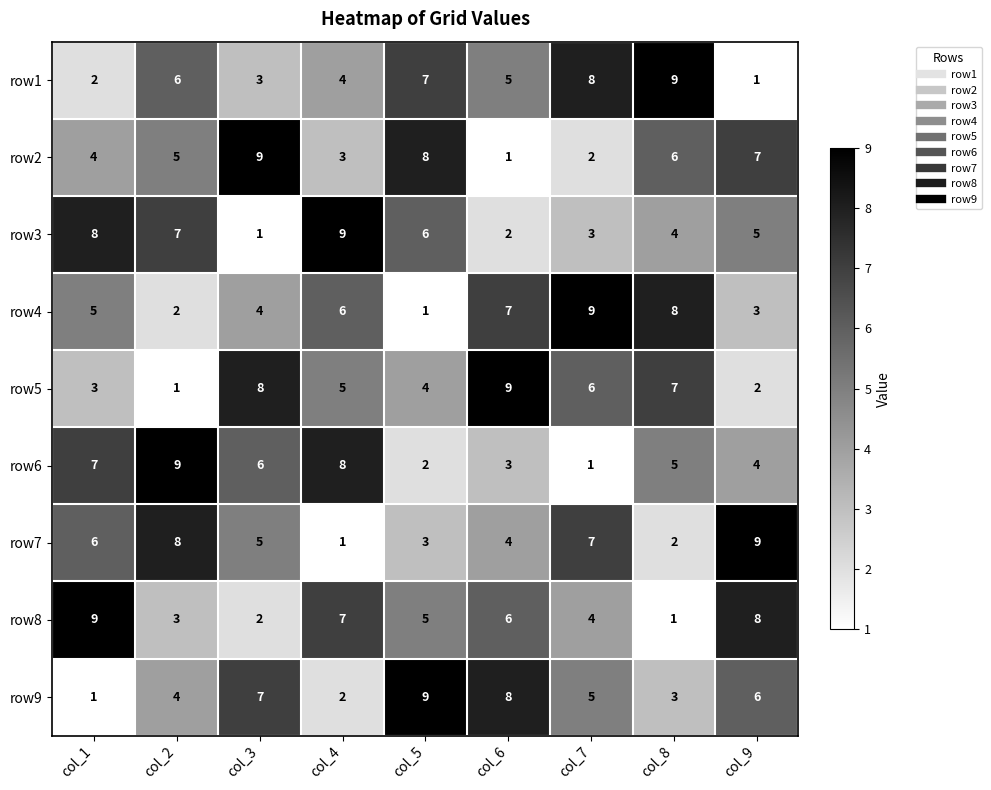

At how many categories does at least one series exceed 8?

9